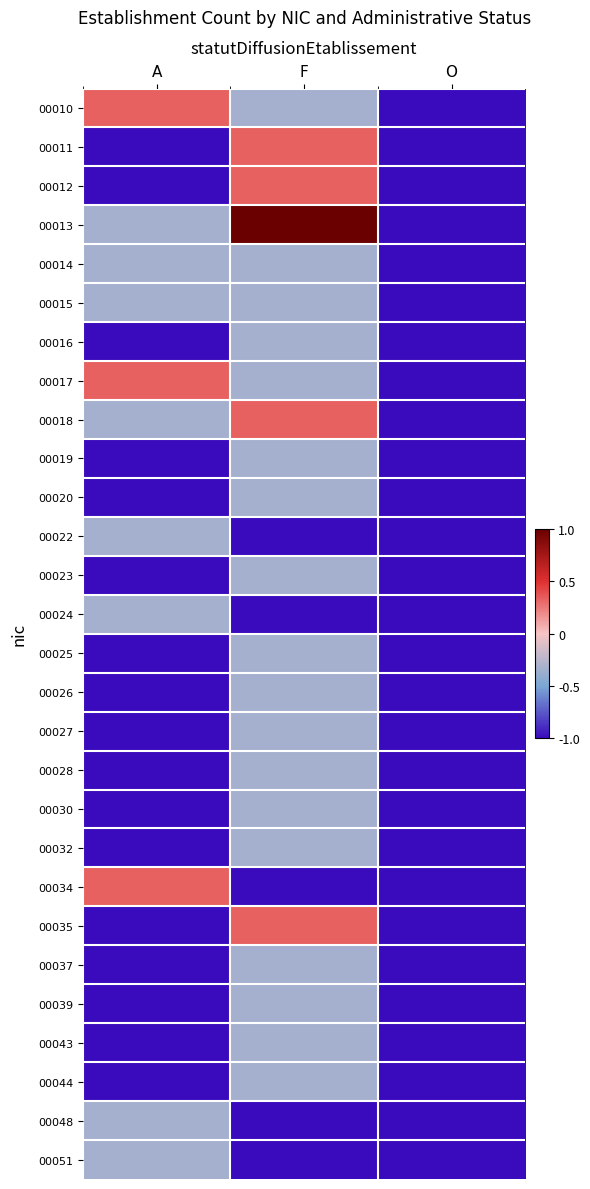

Reading right to left, extract all data points from this chart.

00010: O=-1.0	F=-0.3	A=0.3
00011: O=-1.0	F=0.3	A=-1.0
00012: O=-1.0	F=0.3	A=-1.0
00013: O=-1.0	F=1.0	A=-0.3
00014: O=-1.0	F=-0.3	A=-0.3
00015: O=-1.0	F=-0.3	A=-0.3
00016: O=-1.0	F=-0.3	A=-1.0
00017: O=-1.0	F=-0.3	A=0.3
00018: O=-1.0	F=0.3	A=-0.3
00019: O=-1.0	F=-0.3	A=-1.0
00020: O=-1.0	F=-0.3	A=-1.0
00022: O=-1.0	F=-1.0	A=-0.3
00023: O=-1.0	F=-0.3	A=-1.0
00024: O=-1.0	F=-1.0	A=-0.3
00025: O=-1.0	F=-0.3	A=-1.0
00026: O=-1.0	F=-0.3	A=-1.0
00027: O=-1.0	F=-0.3	A=-1.0
00028: O=-1.0	F=-0.3	A=-1.0
00030: O=-1.0	F=-0.3	A=-1.0
00032: O=-1.0	F=-0.3	A=-1.0
00034: O=-1.0	F=-1.0	A=0.3
00035: O=-1.0	F=0.3	A=-1.0
00037: O=-1.0	F=-0.3	A=-1.0
00039: O=-1.0	F=-0.3	A=-1.0
00043: O=-1.0	F=-0.3	A=-1.0
00044: O=-1.0	F=-0.3	A=-1.0
00048: O=-1.0	F=-1.0	A=-0.3
00051: O=-1.0	F=-1.0	A=-0.3